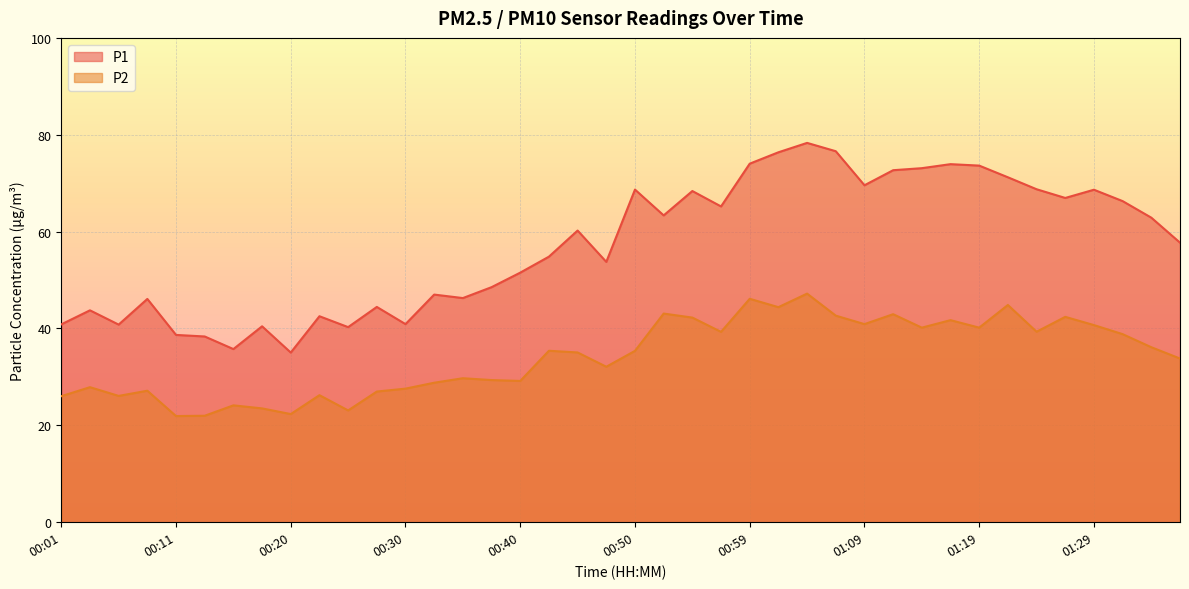

What is the difference between the P2 values at 01:29 and 01:04?

6.5